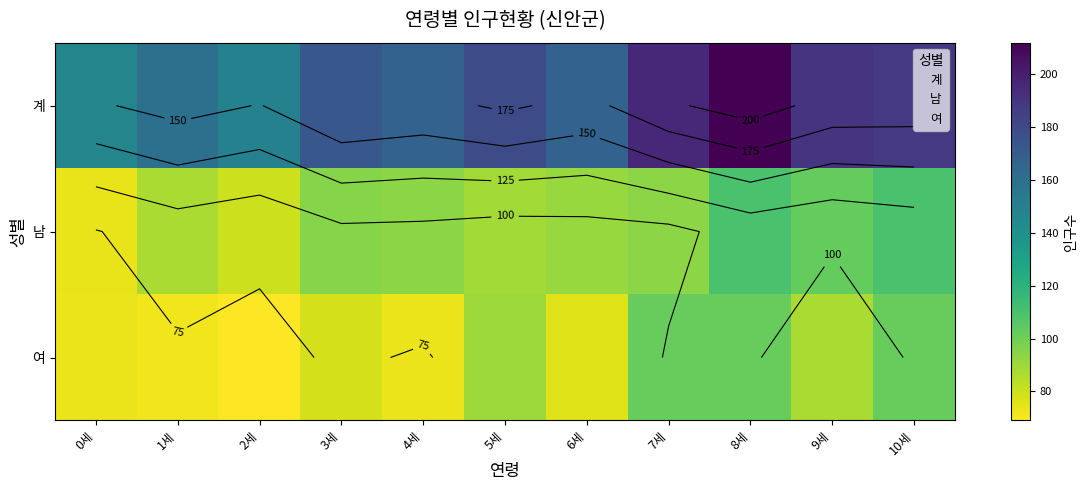

Which series has the largest total across all categories?

계